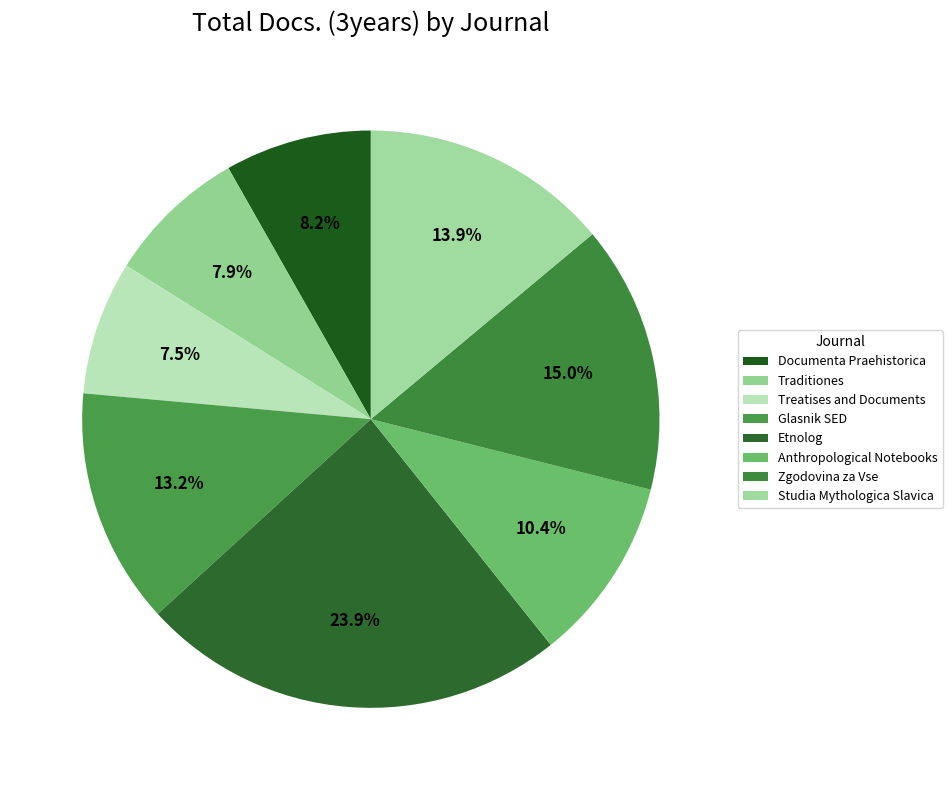

Count the number of slices in the pie.

8